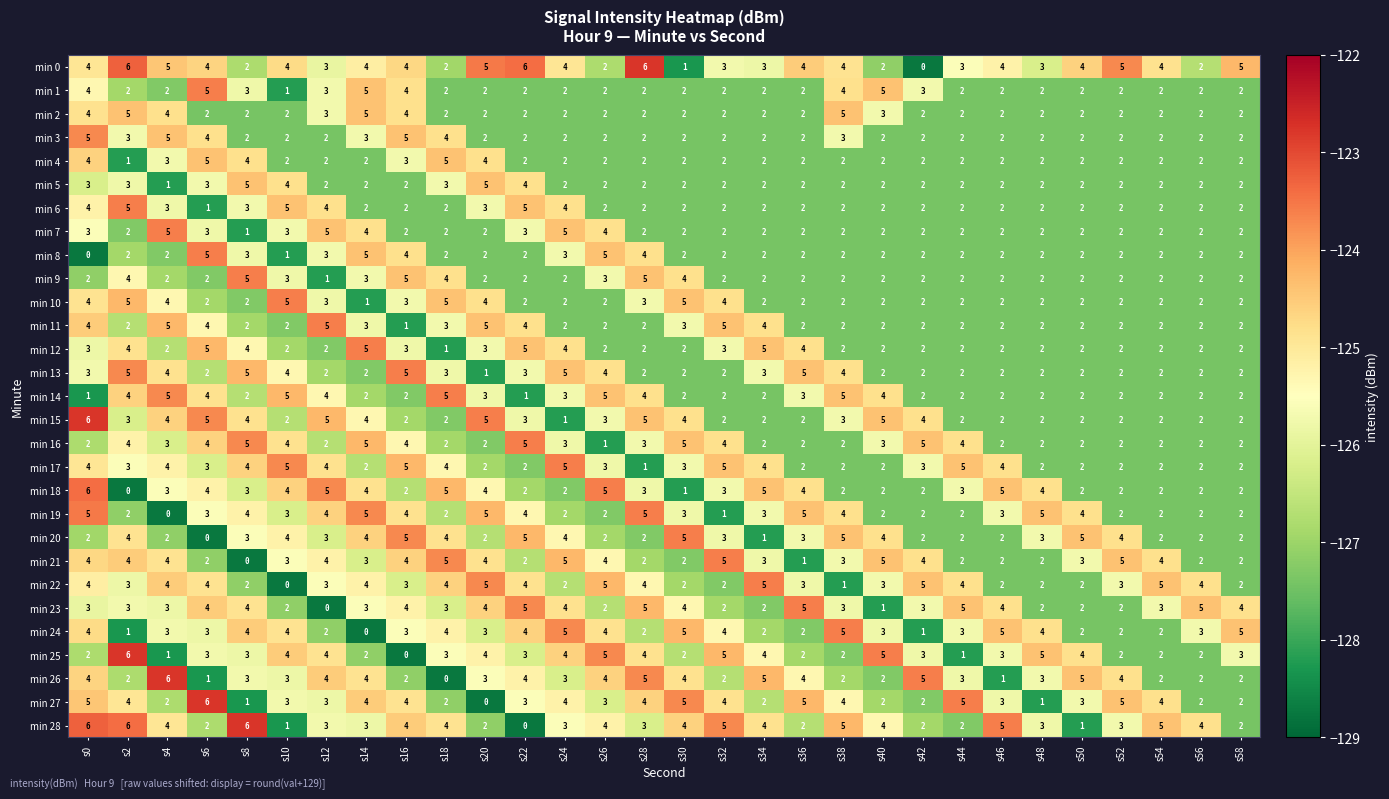

At which label does min 12 first exceed 2?

s0